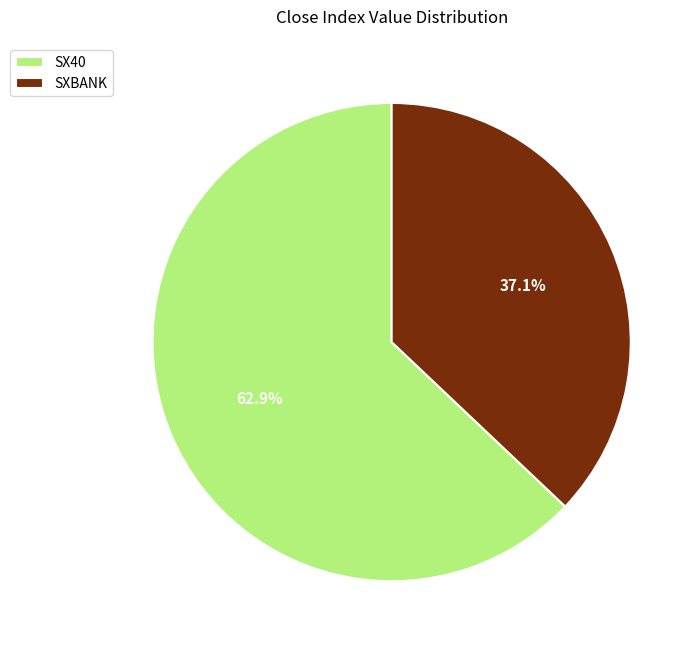

What percentage is the SX40 slice, to the nearest percent?

63%